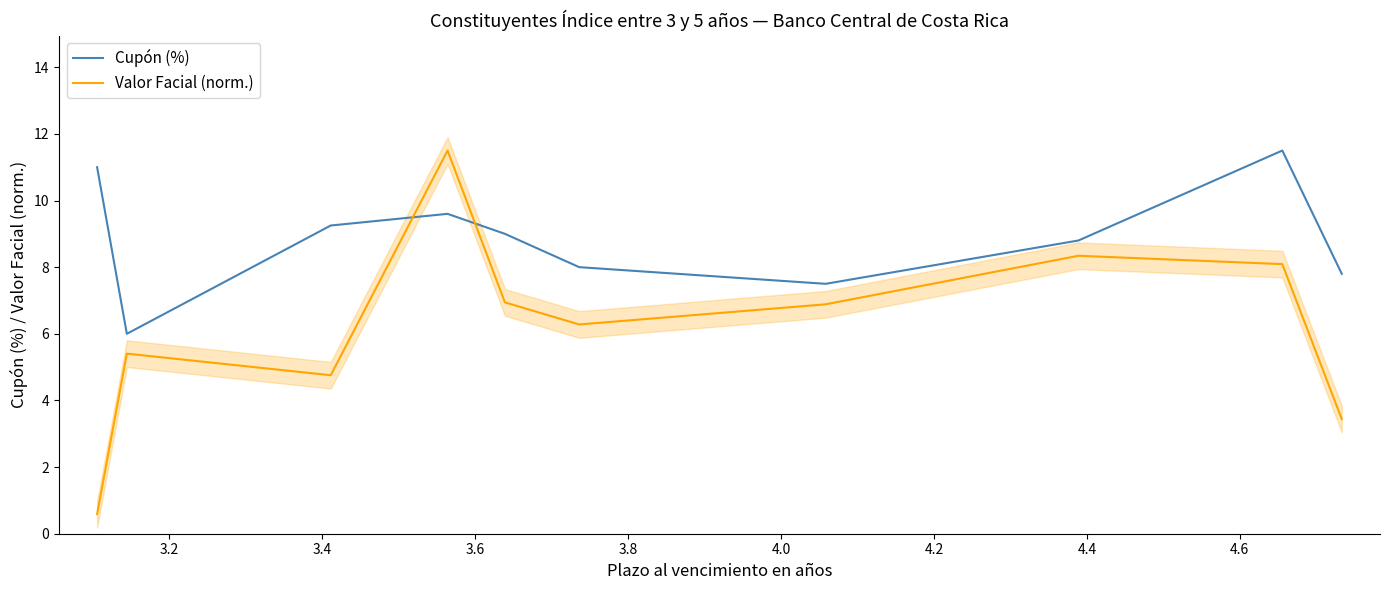

What is the lowest value of the Valor Facial (norm.) series?

0.6